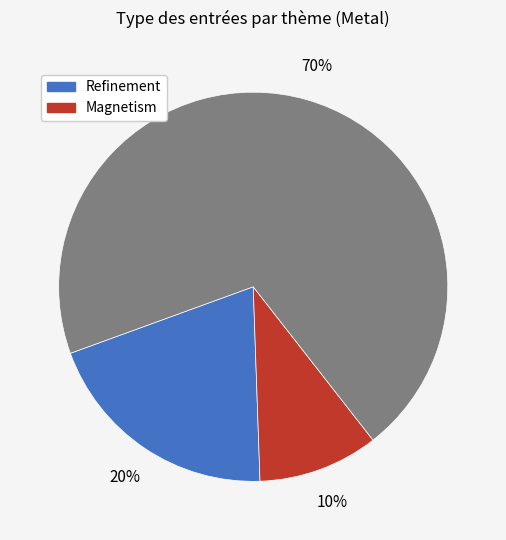

To the nearest percent, what is the difference between the largest and smallest slice percentages?

60%